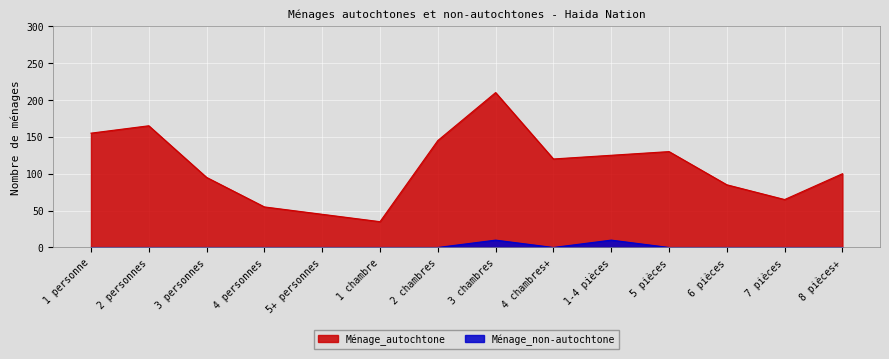

How many lines are shown in the chart?

2